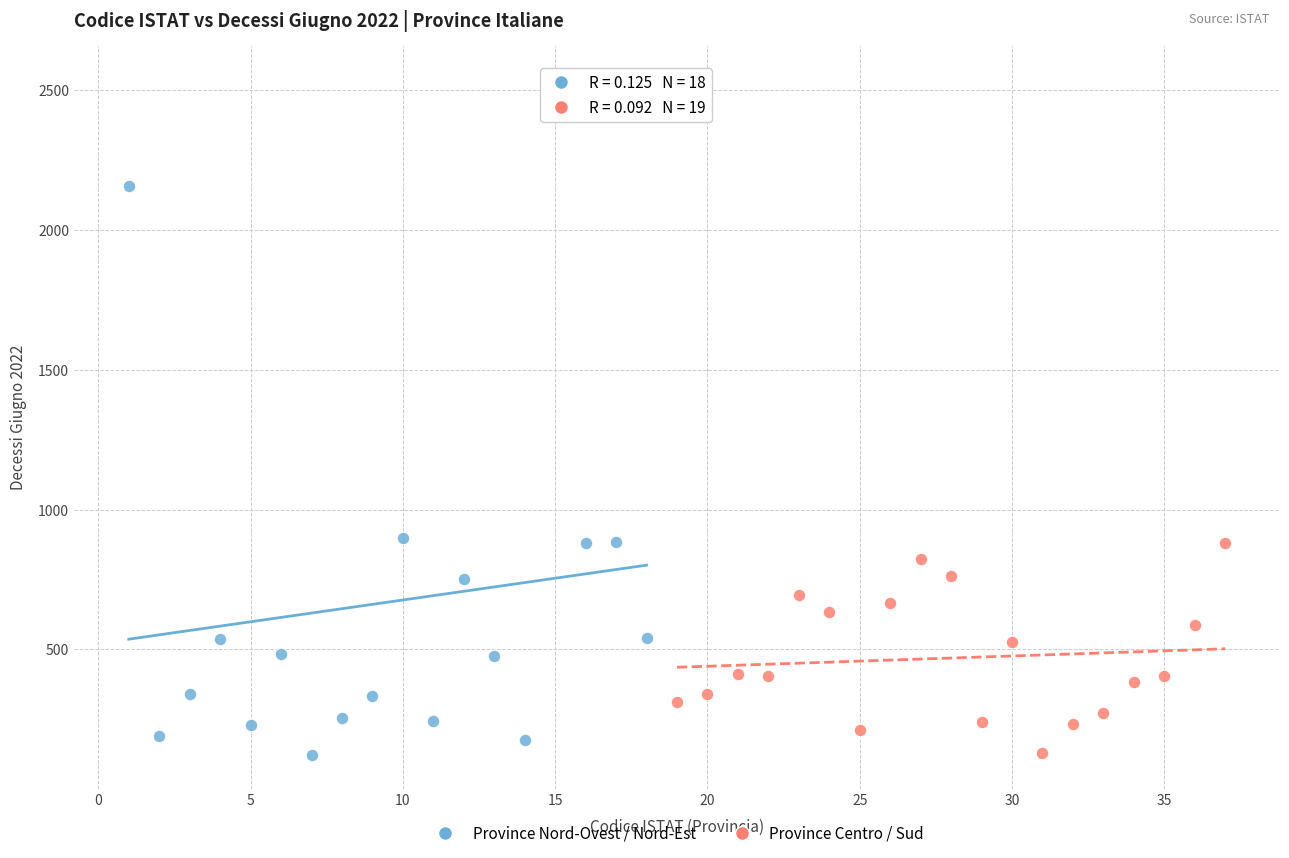

What are all the series names shown in the legend?

Province Nord-Ovest / Nord-Est, Province Centro / Sud